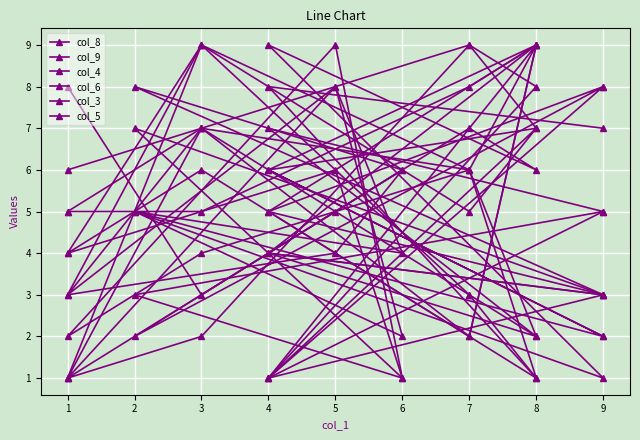

What is the value of the col_9 point at the 4th from the left?

9